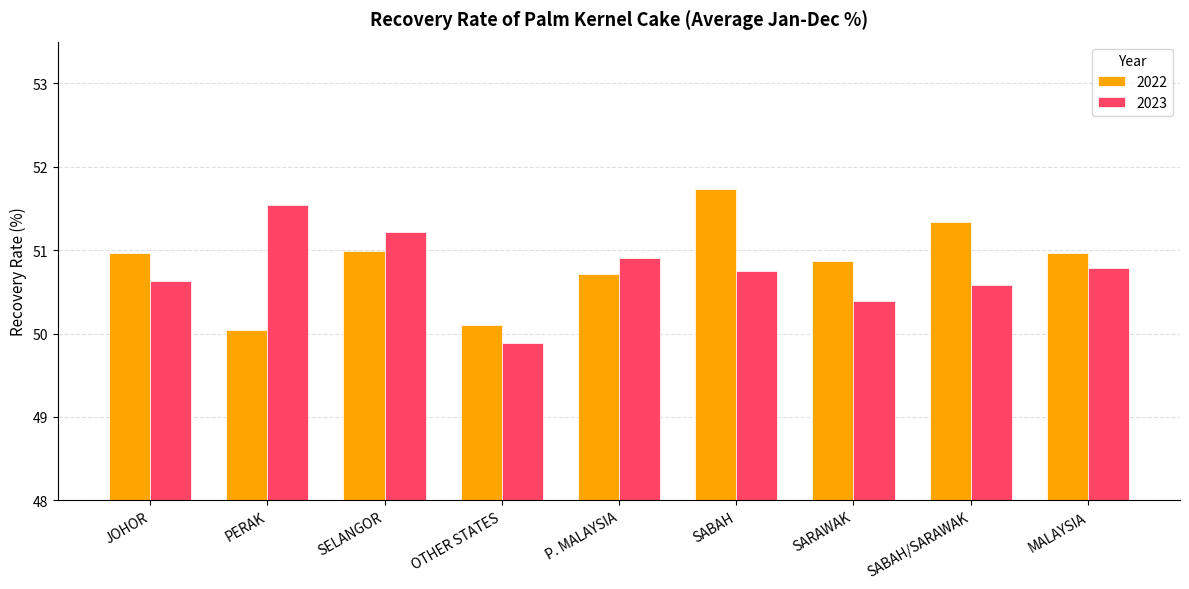

At which label does 2022 reach its minimum?

PERAK